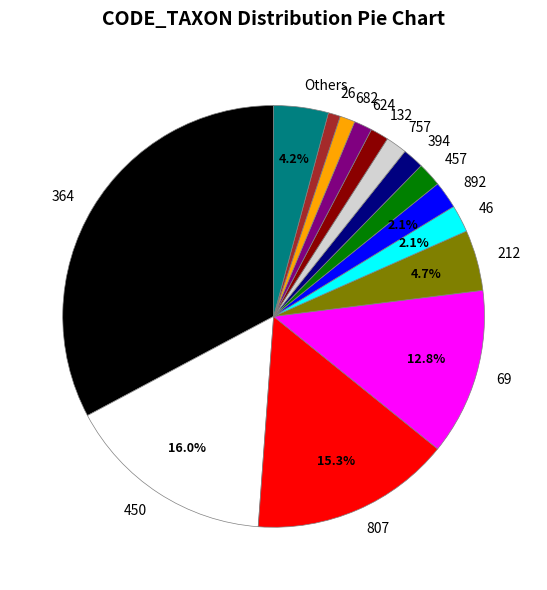

To the nearest percent, what percentage of the pie is 364?

33%